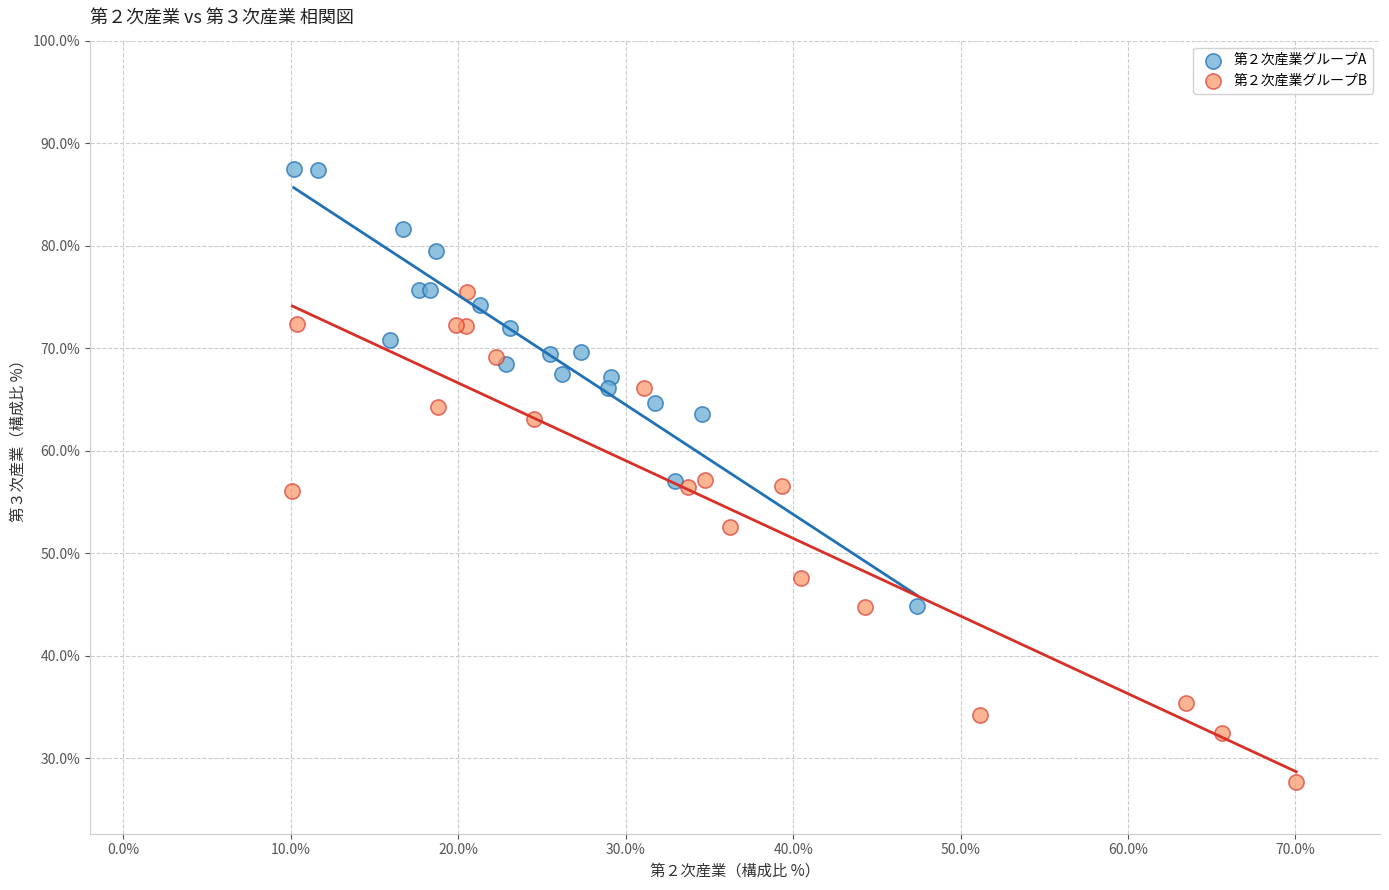

Which series has the widest spread of Y values?

第２次産業グループB